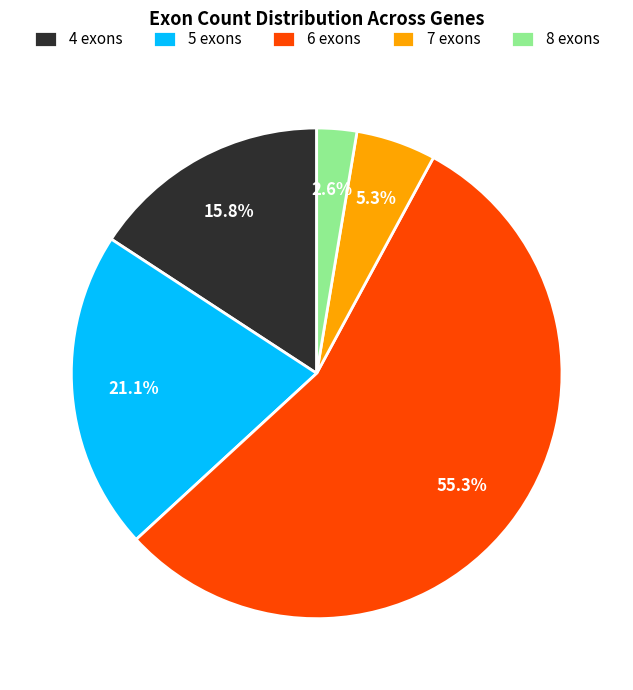

What is the largest slice in the pie chart?

6 exons